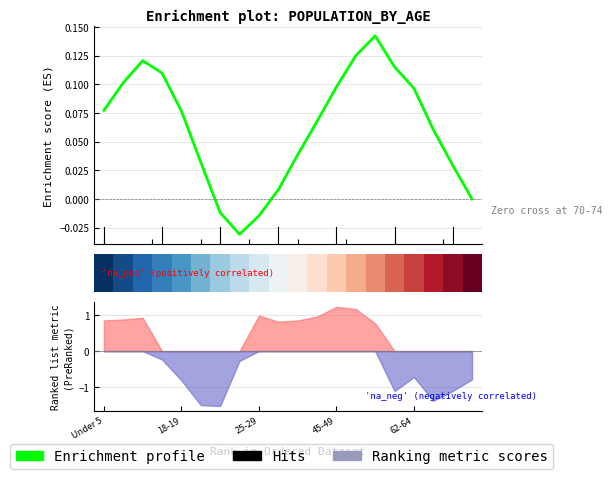

At which category does Enrichment profile reach its first local valley?

7